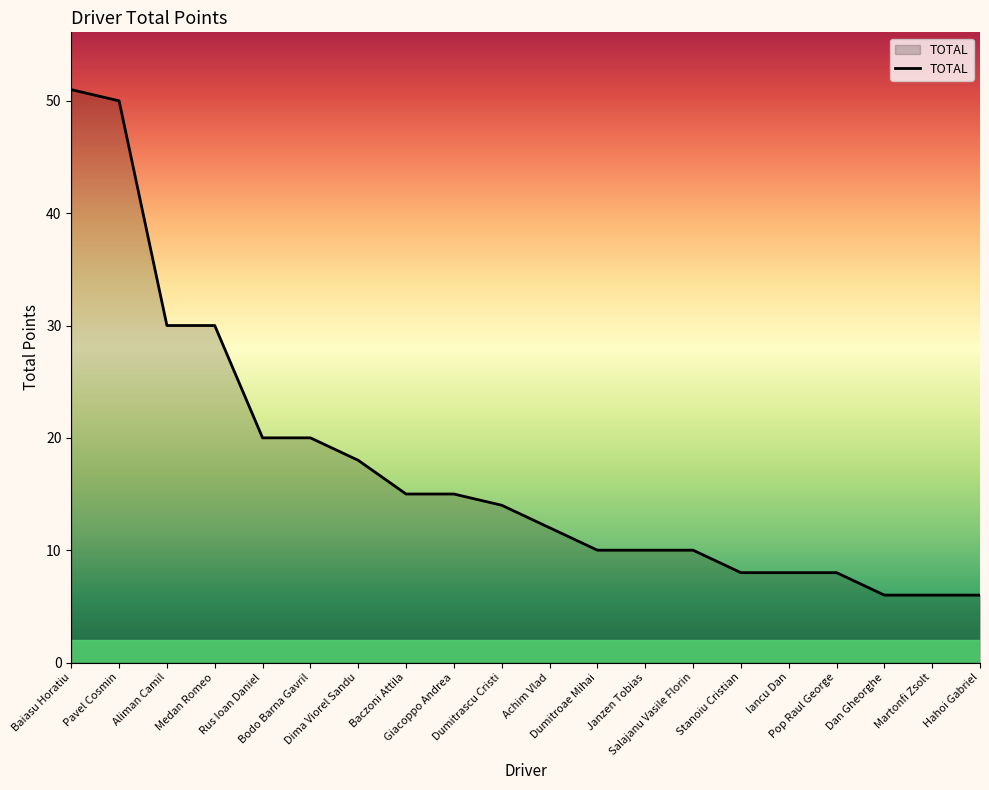

What is the minimum value shown in the chart?

6